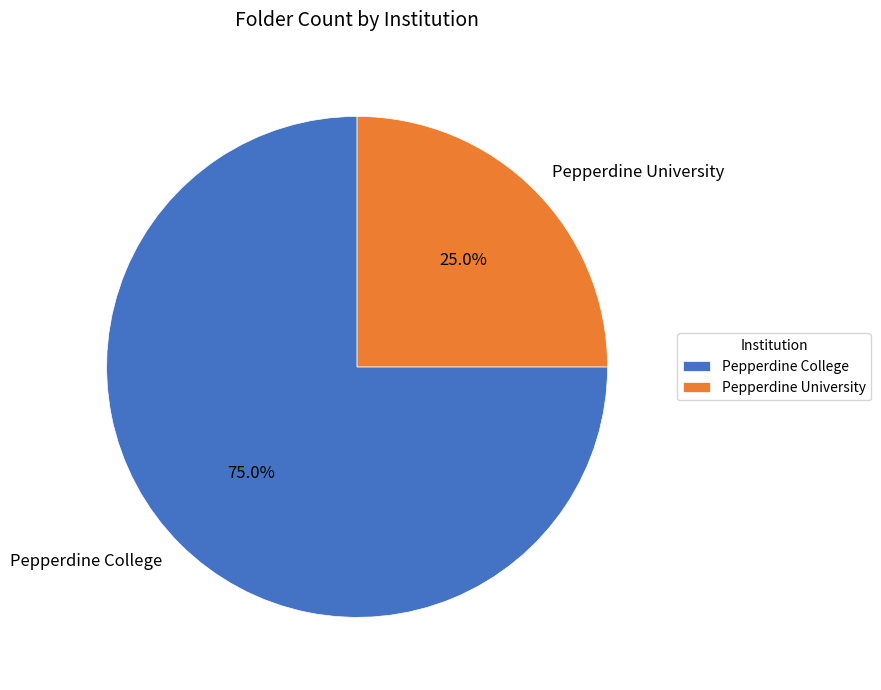

Is it true that Pepperdine College is 75% of the pie?

True